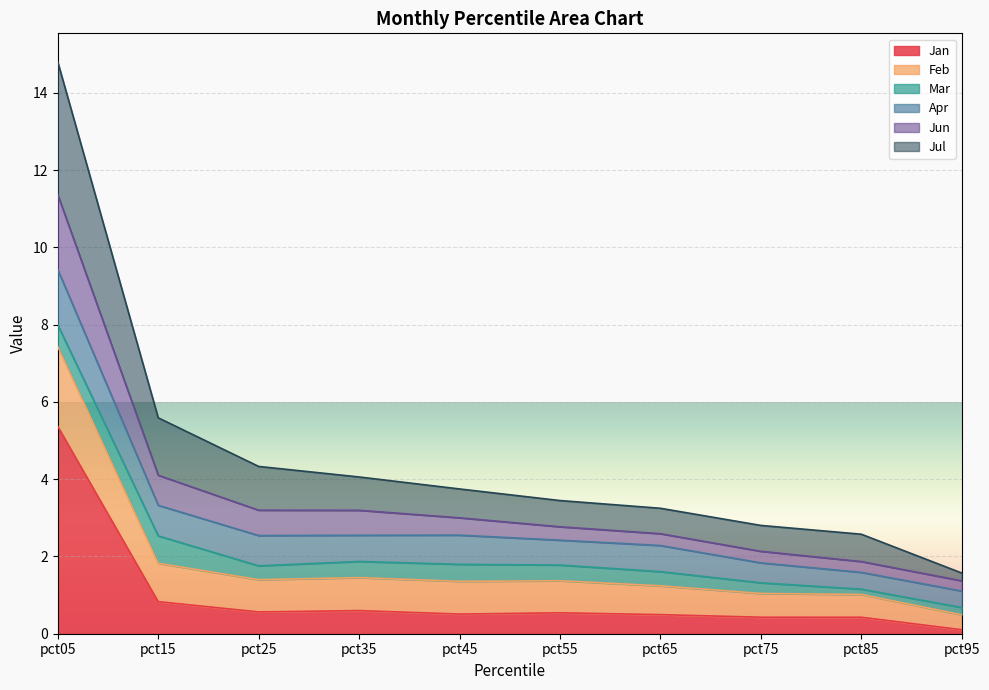

True or false: Jun and Jan cross at least once.

False